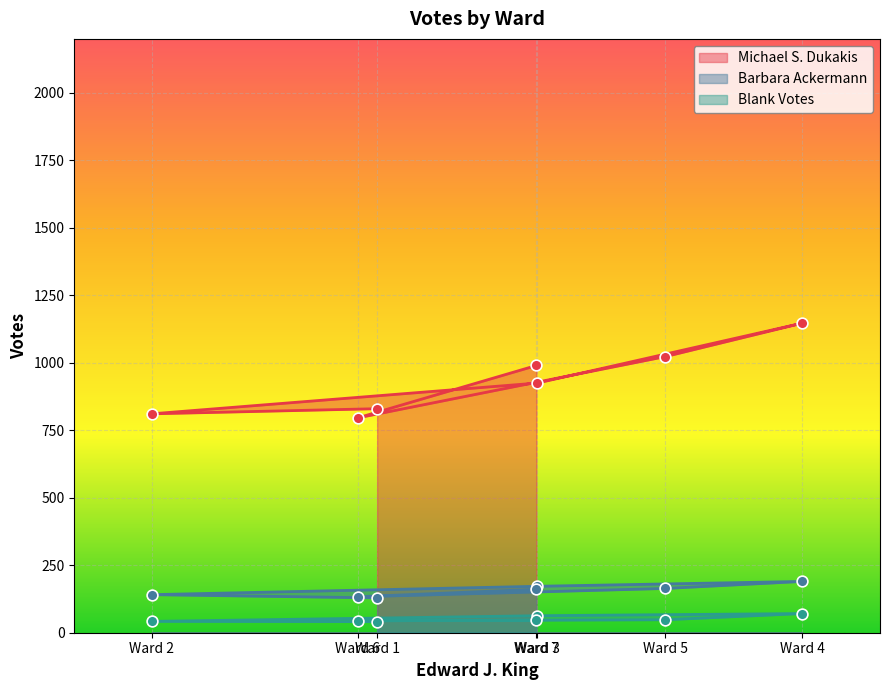

What are all the series names shown in the legend?

Michael S. Dukakis, Barbara Ackermann, Blank Votes